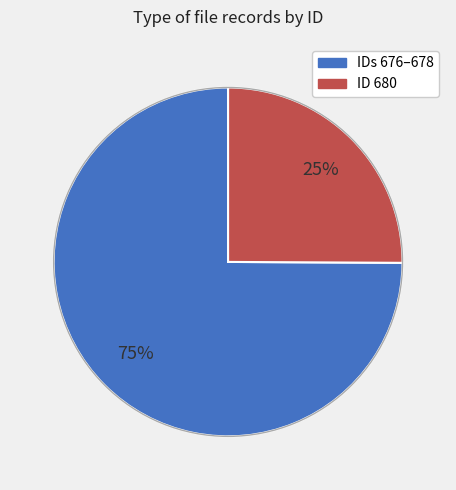

Is there any slice that represents more than half of the pie?

Yes